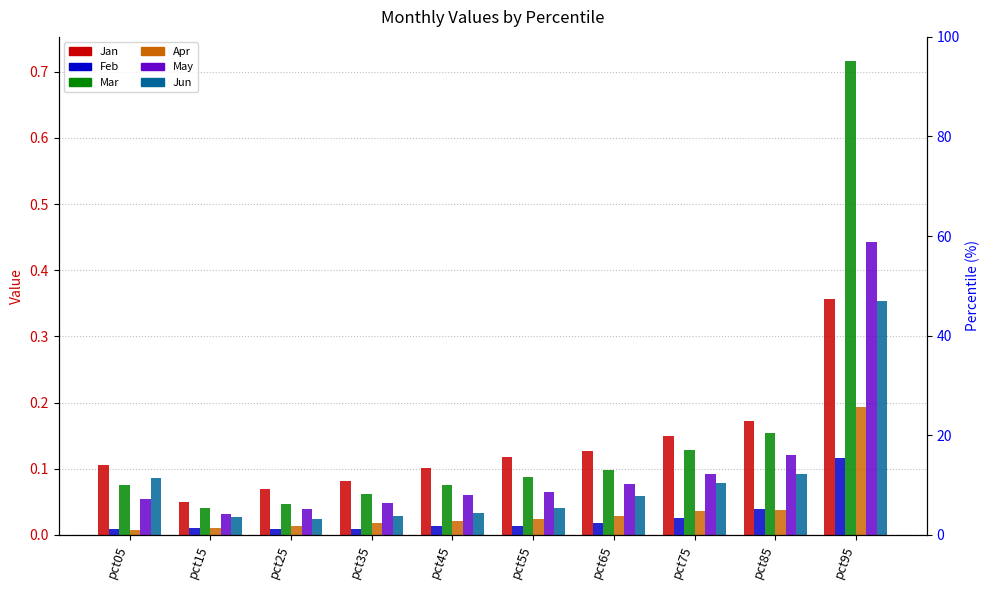

At pct65, list the series in order from largest to smallest.

Jan, Mar, May, Jun, Apr, Feb